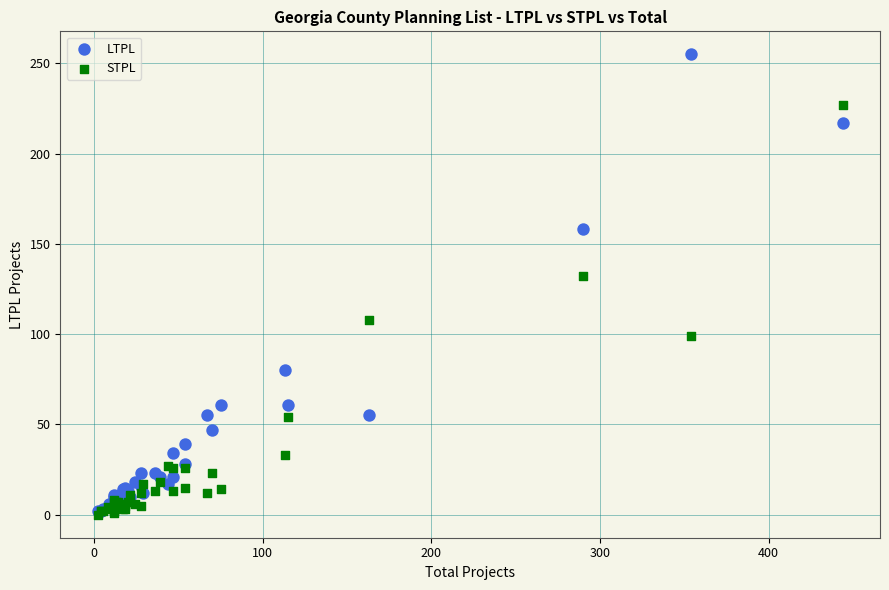

Across all series, what Y value is closest to 127?

132